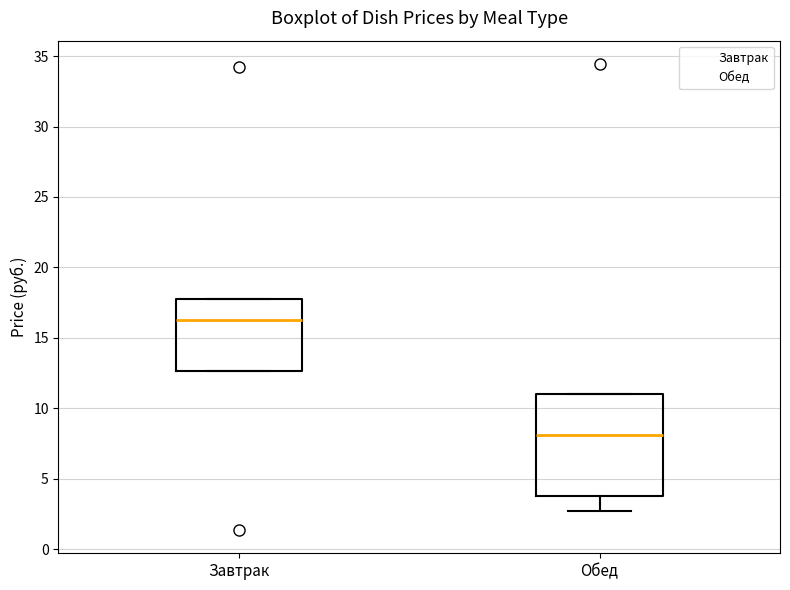

Where does the median line of the box for Обед sit on the y-axis? The values are not printed on the chart, so give them approximately, as read against the axis.

8.0